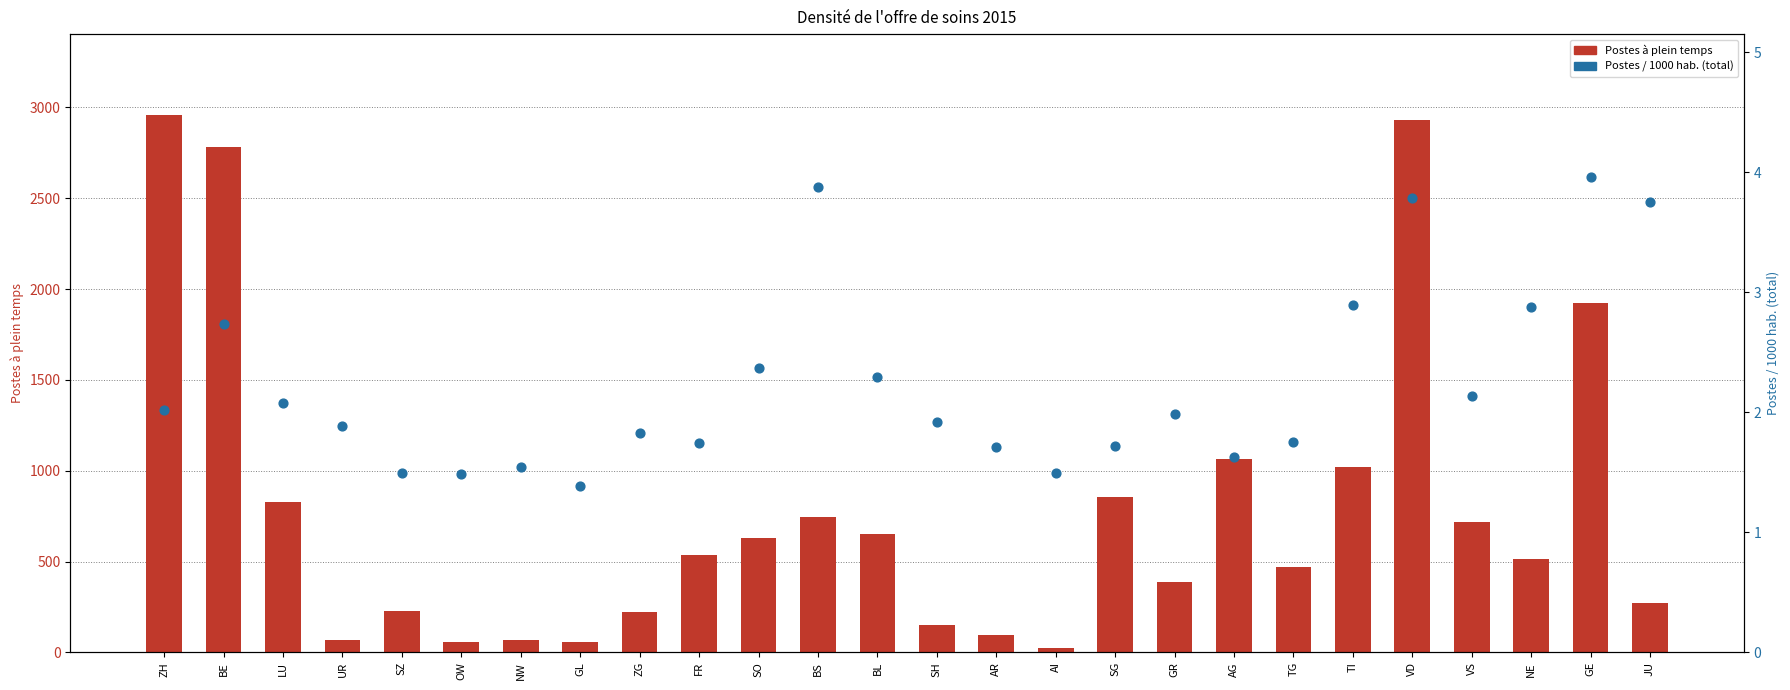

At which category is the sum across all series the highest?

ZH